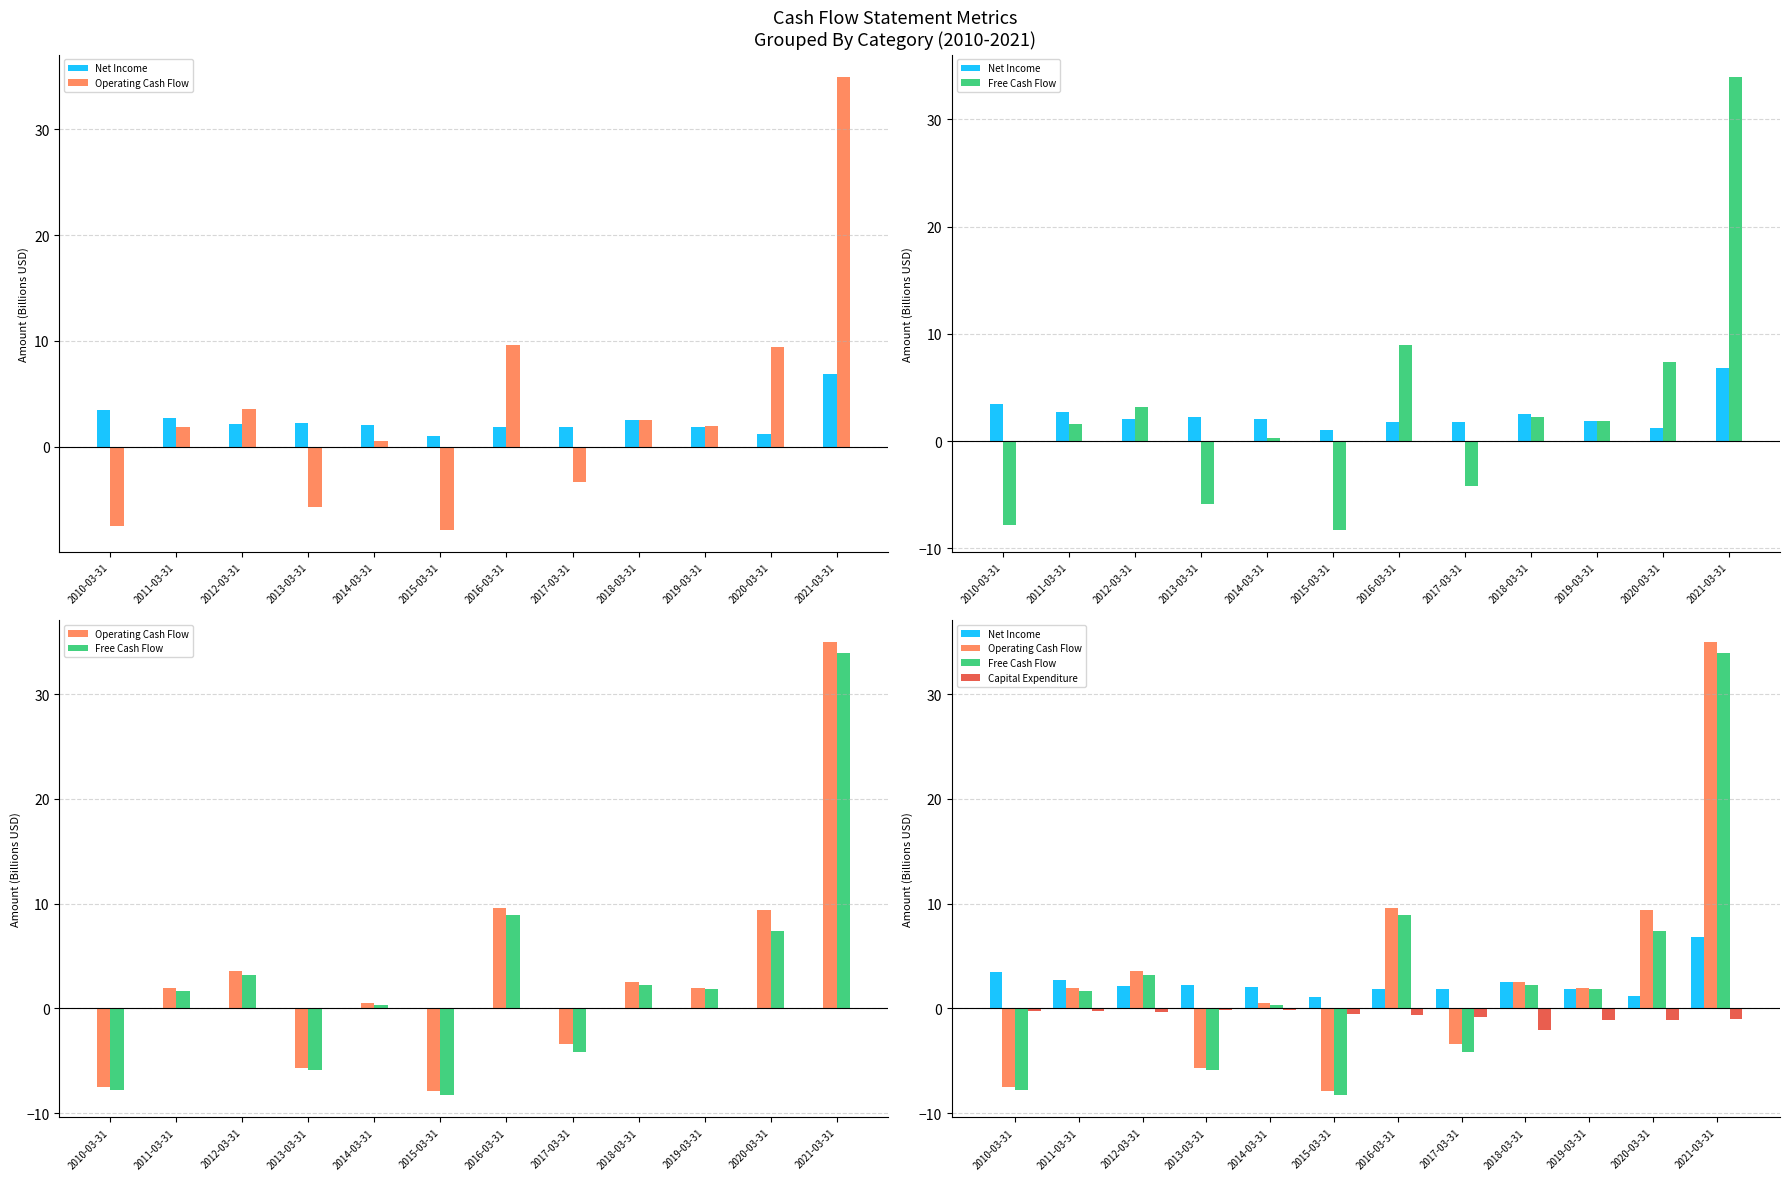

Are the bars horizontal?

No